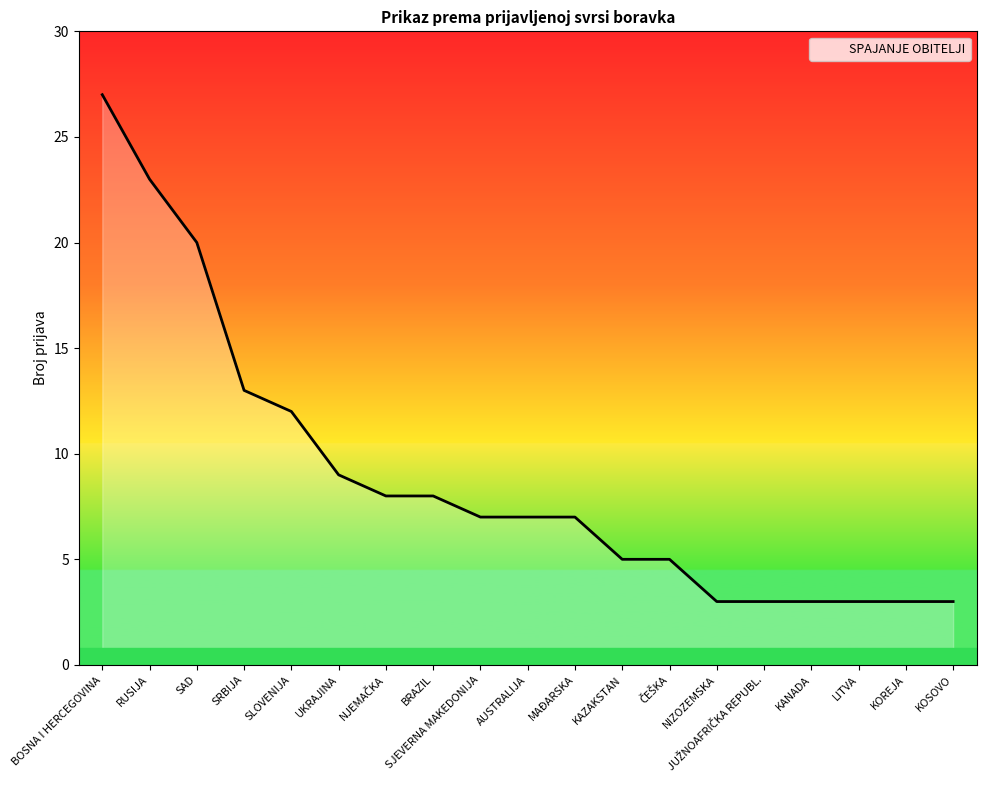

What is the change in value from AUSTRALIJA to KANADA?

-4